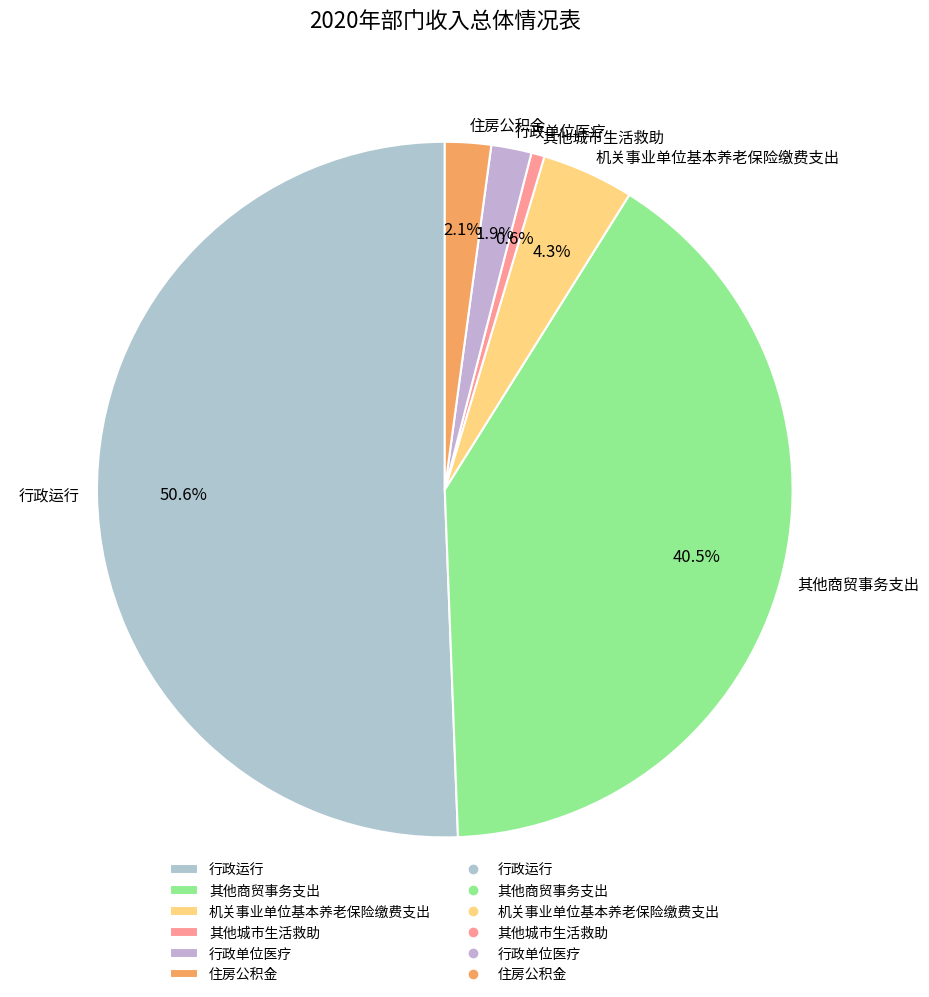

Combined, what portion of the pie is 其他商贸事务支出 and 行政单位医疗?

42.4%